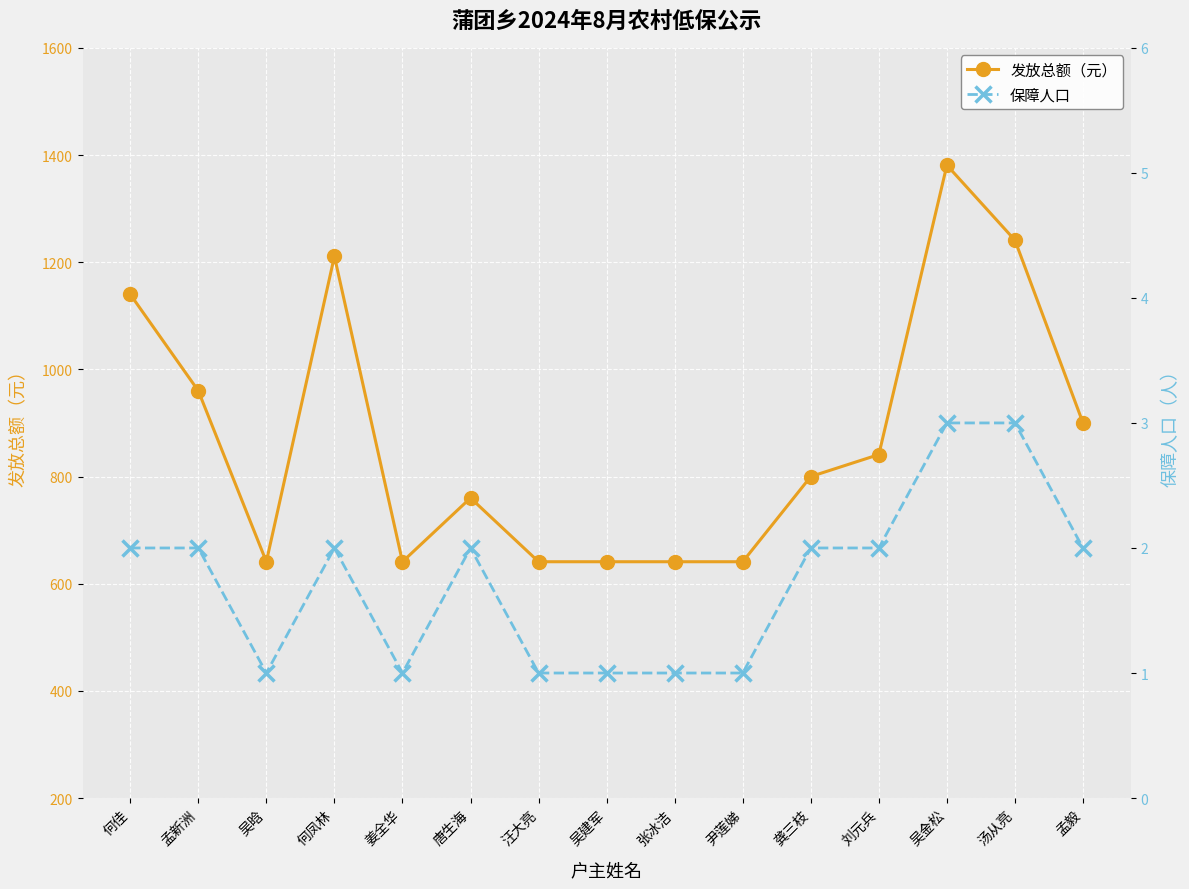

The 发放总额（元） series shows 409 at 吴建军. True or false?

False